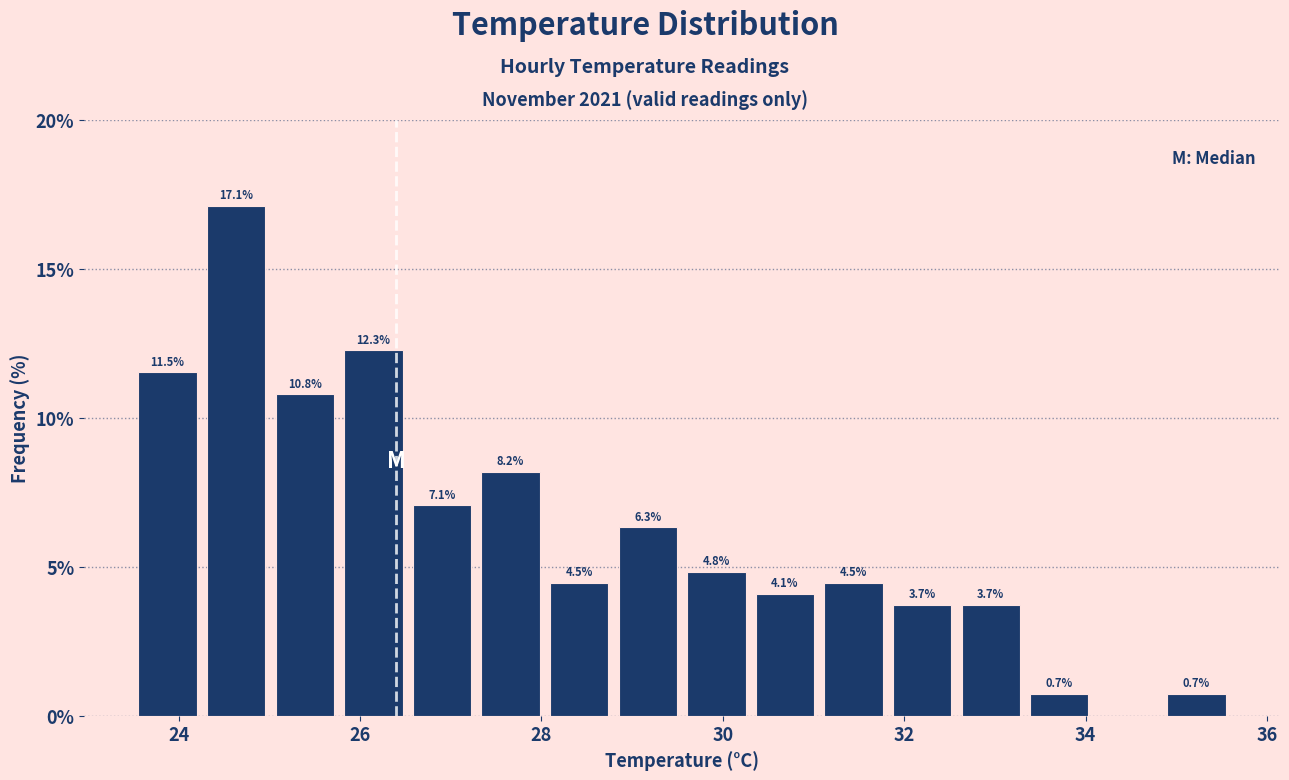

Read against the x-axis, roughly where is the centre of the tallest bar?

24.6